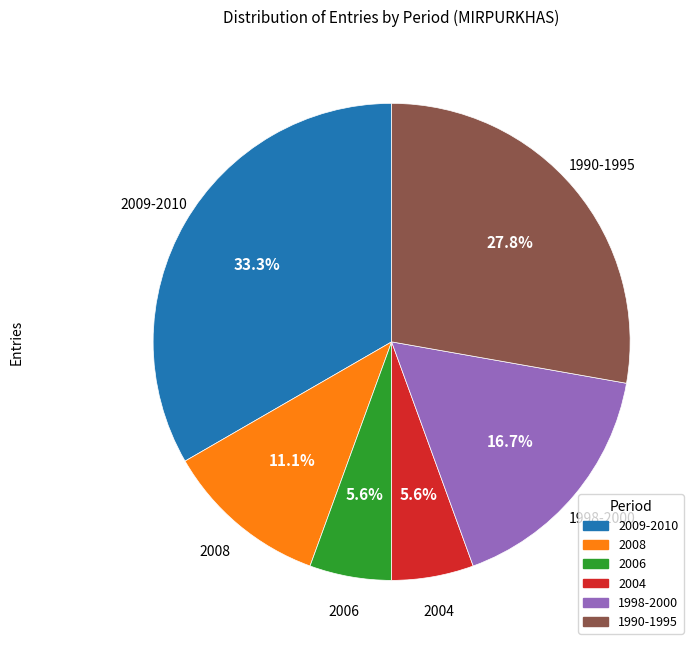

Is there a majority slice in this chart?

No